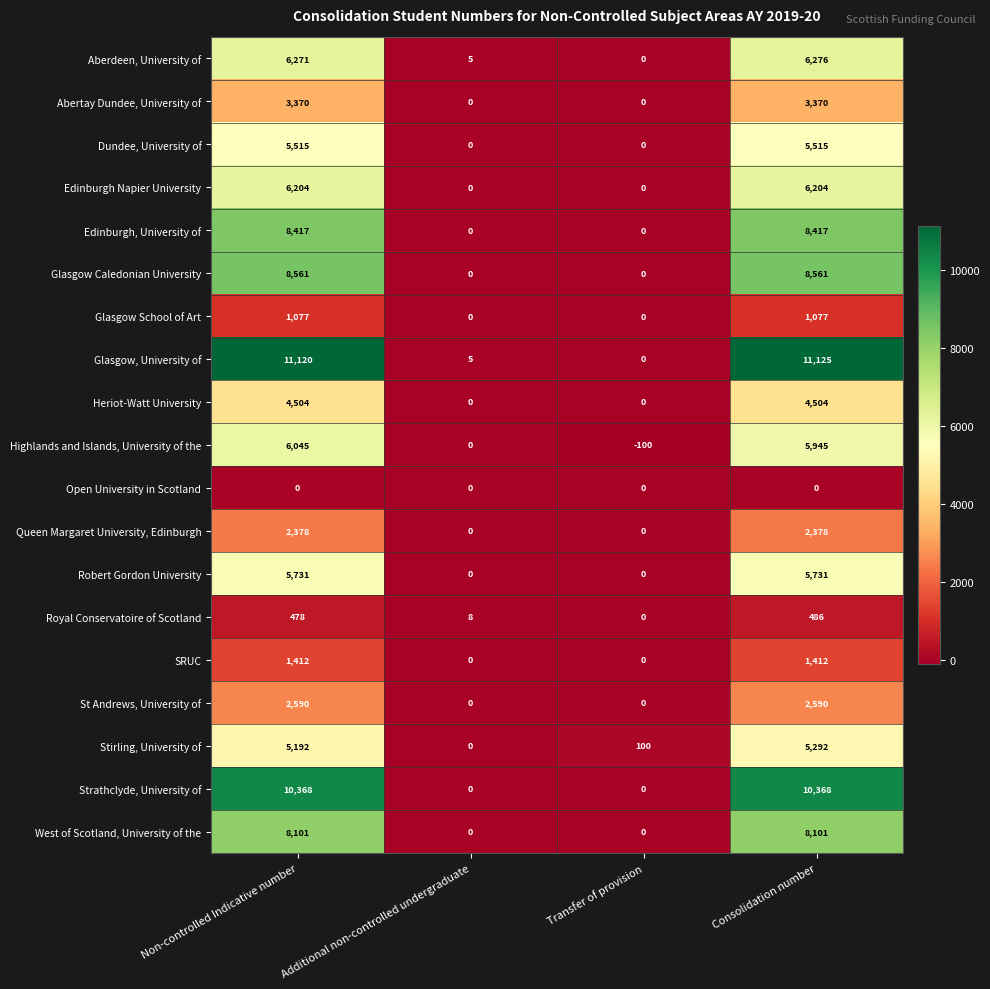

Which series has the widest spread of values?

Glasgow, University of